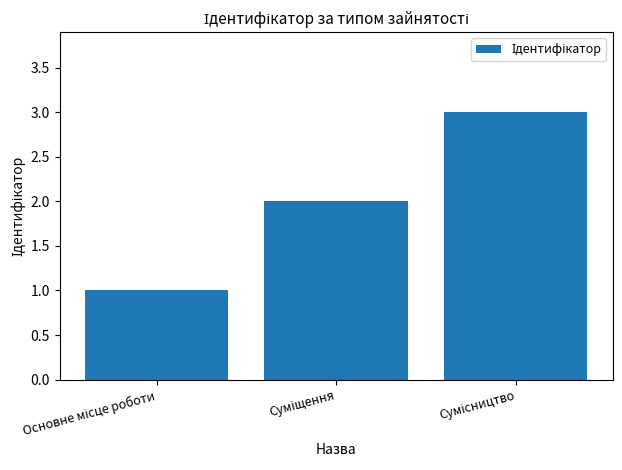

What is the greatest value displayed?

3